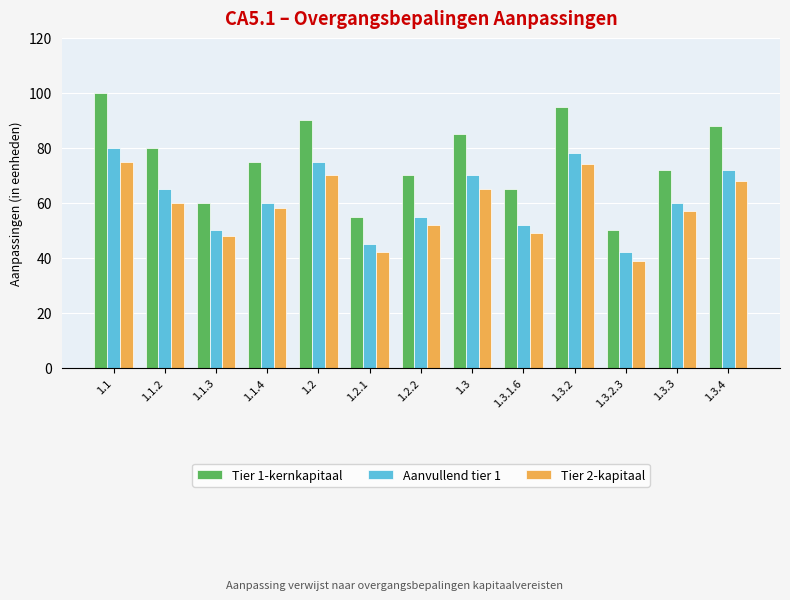

True or false: Tier 1-kernkapitaal has a value of 95 at 1.3.2.

True